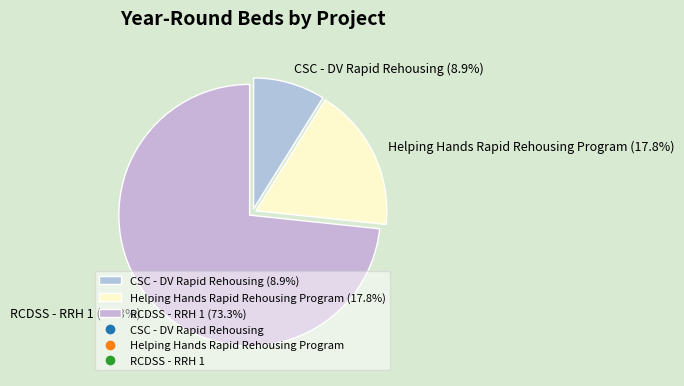

Is it true that Helping Hands Rapid Rehousing Program is 18% of the pie?

True